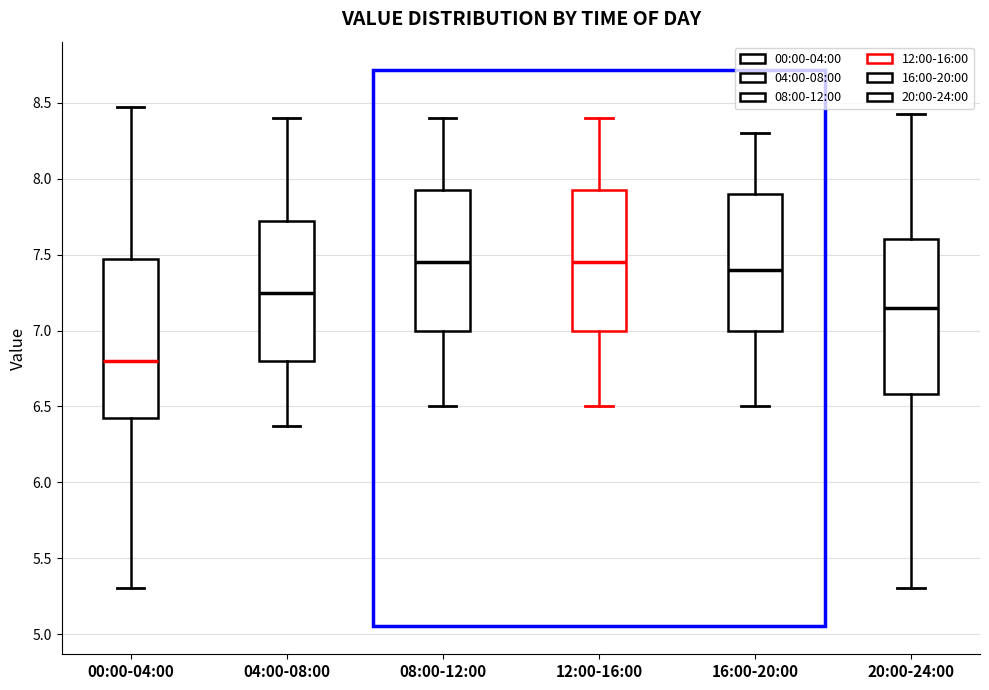

Where is the lower edge of the box for 20:00-24:00 on the y-axis? The values are not printed on the chart, so give them approximately, as read against the axis.

6.60